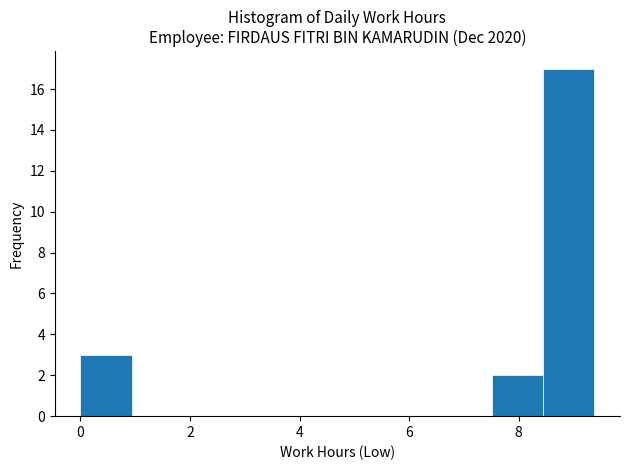

What is the height of the bar covering 0.0 to 1.0 on the x-axis? Neither the bar edges nor the heights are printed on the chart, so give them approximately, as read against the axes.

3